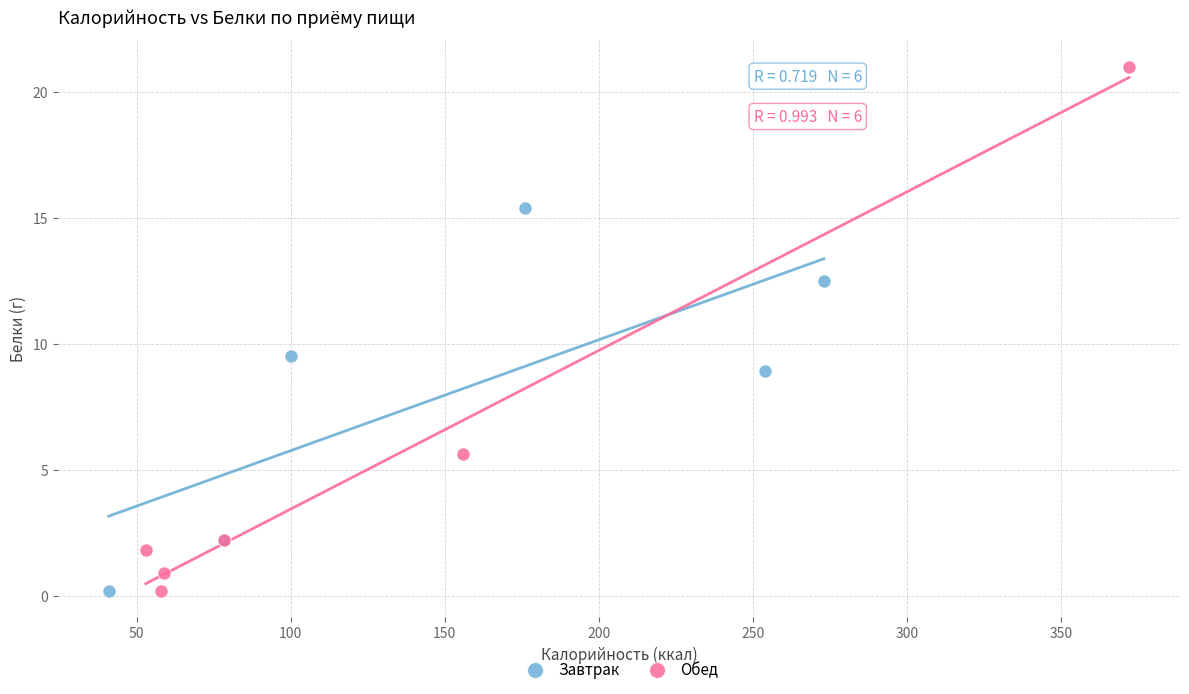

Which series contains the highest Y value?

Обед